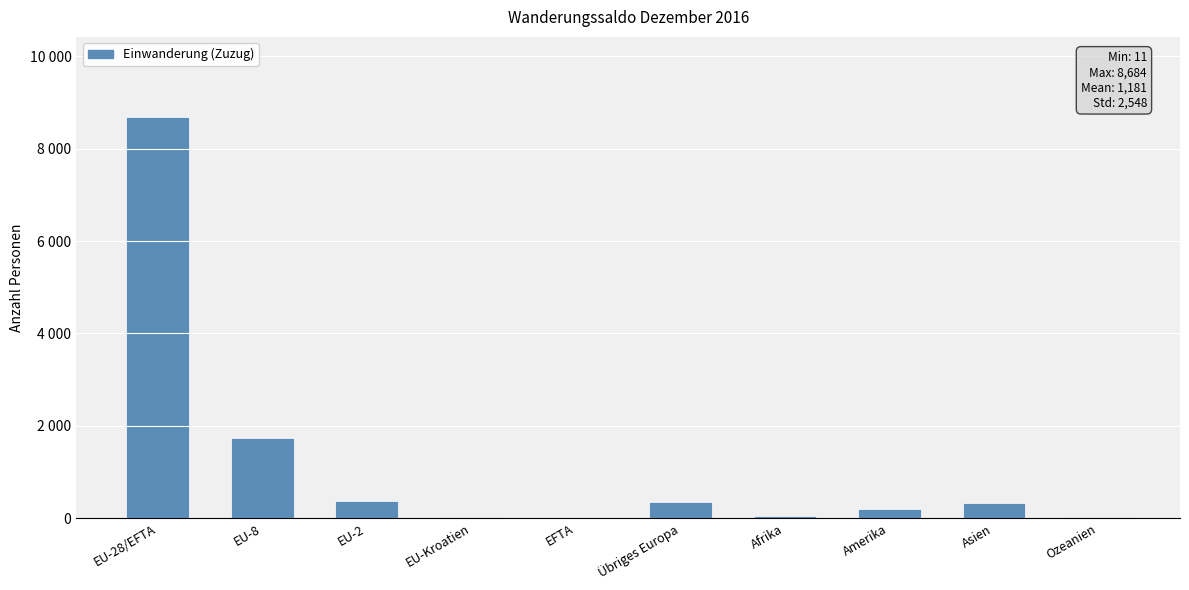

What is the approximate value at Asien, to the nearest 50?

350